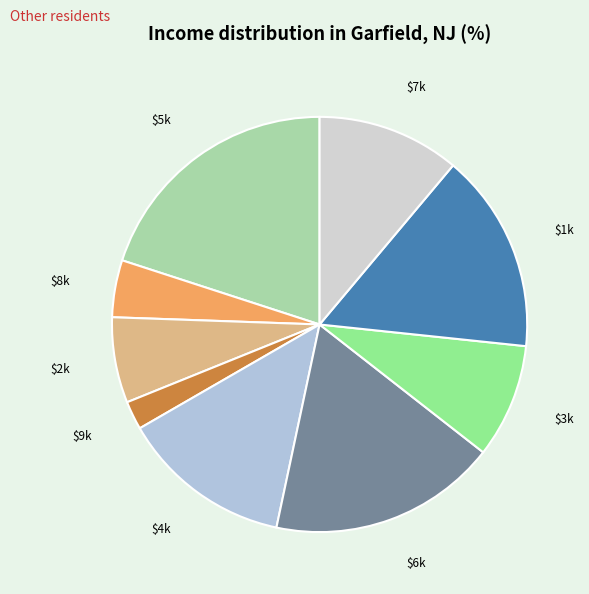

How many segments does this pie chart have?

9